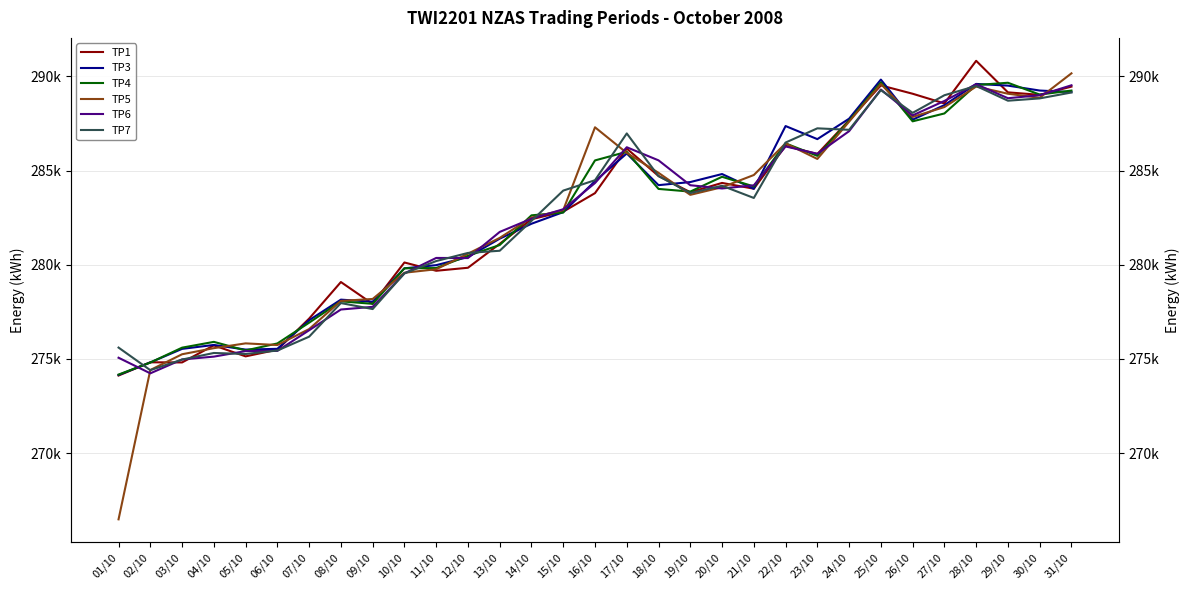

What is the sum of all TP6 values?

8760165